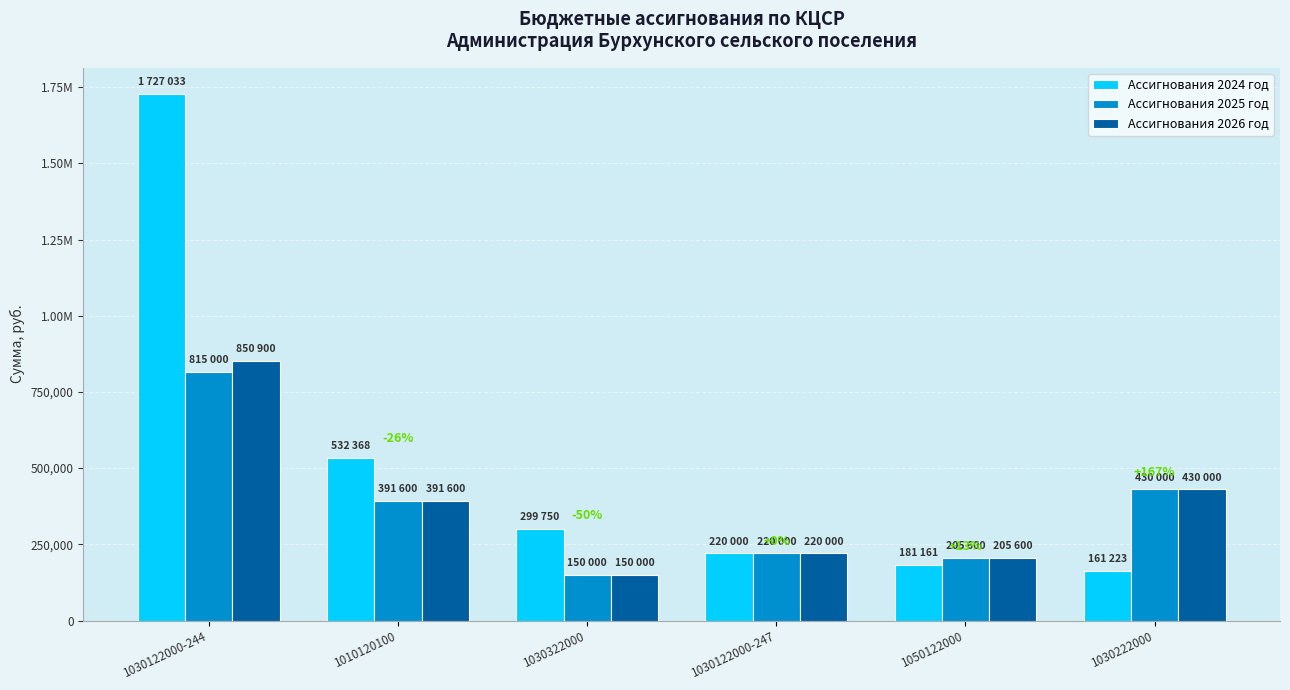

Does the chart contain any negative values?

No